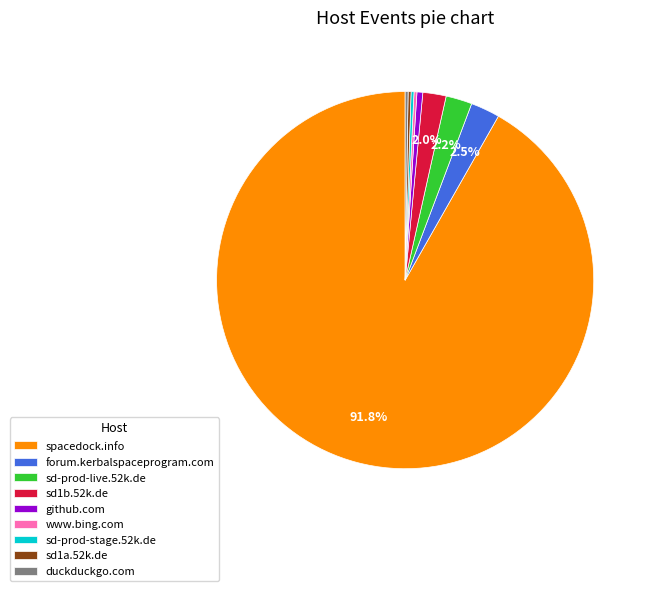

Which slice is the largest?

spacedock.info